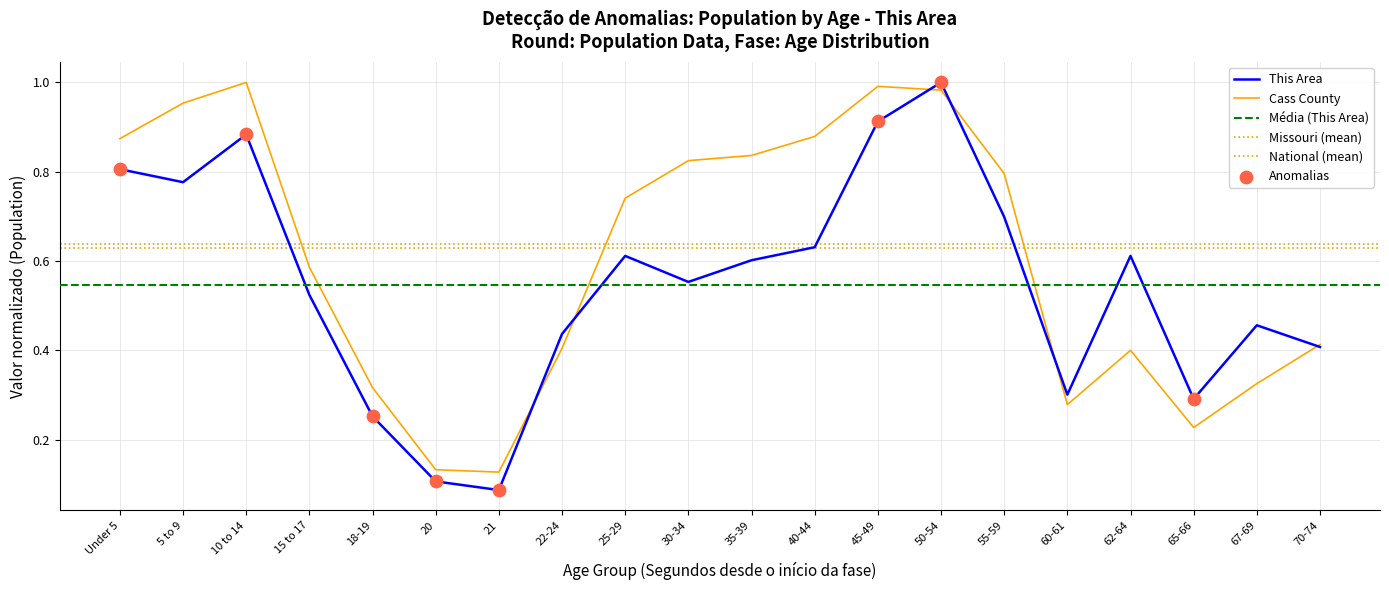

Which series has the largest total across all categories?

Cass County